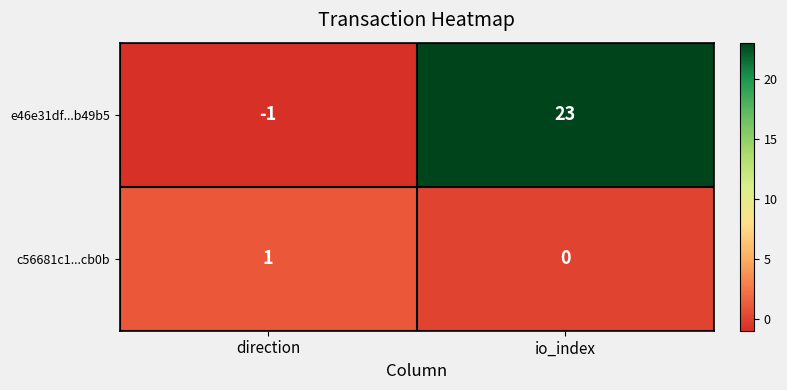

What is the spread (max minus min) of values at io_index?

23